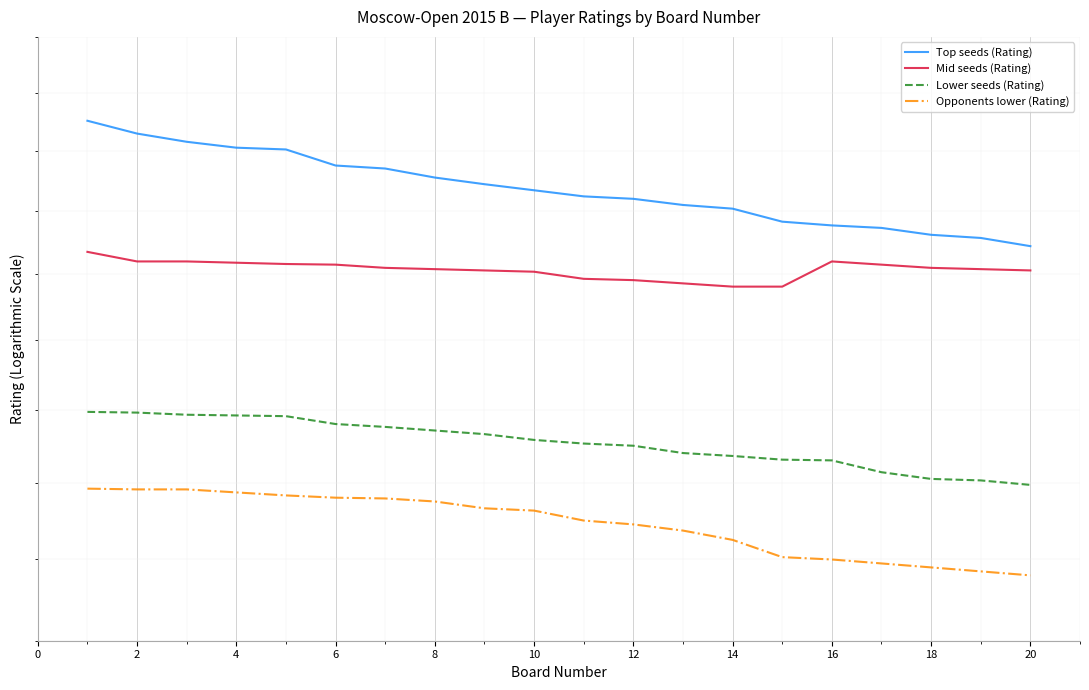

True or false: Top seeds (Rating) has a value of 2375 at 6.

True